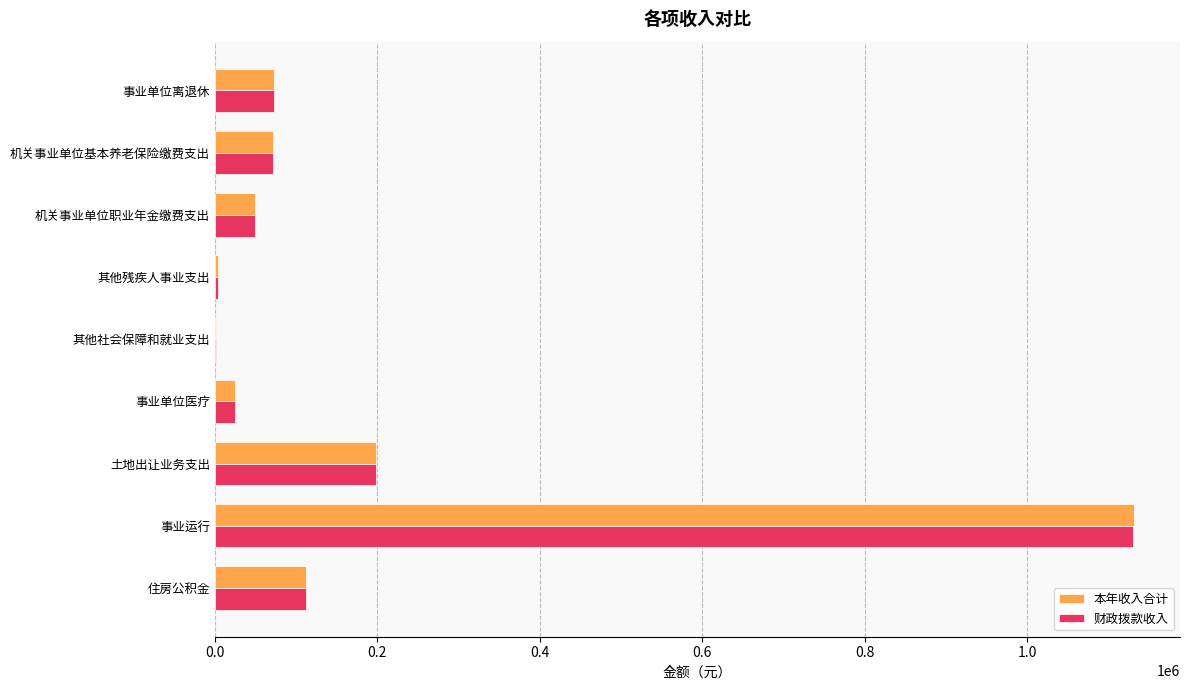

Is the value of 财政拨款收入 at 事业单位医疗 greater than the value of 本年收入合计 at 其他社会保障和就业支出?

Yes